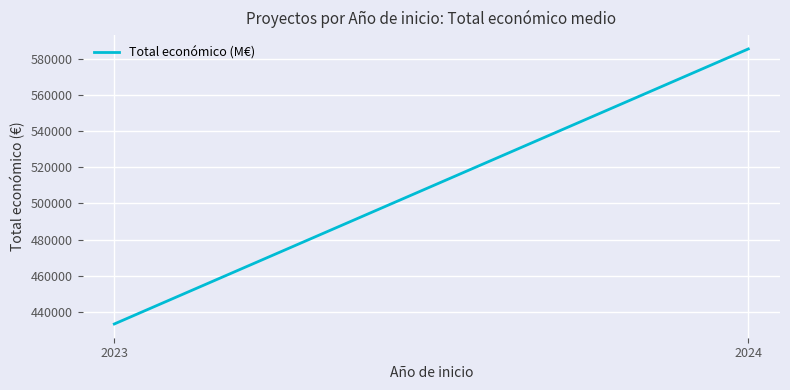

Count the number of data series in this chart.

1